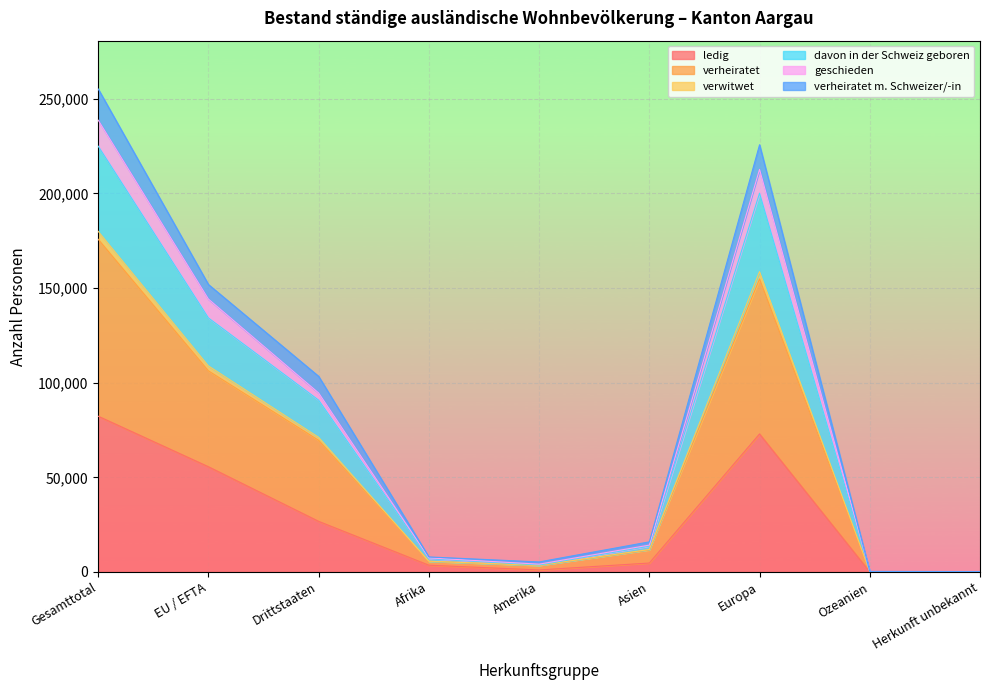

List the labels in order of verheiratet value, largest first.

Gesamttotal, Europa, EU / EFTA, Drittstaaten, Asien, Afrika, Amerika, Ozeanien, Herkunft unbekannt